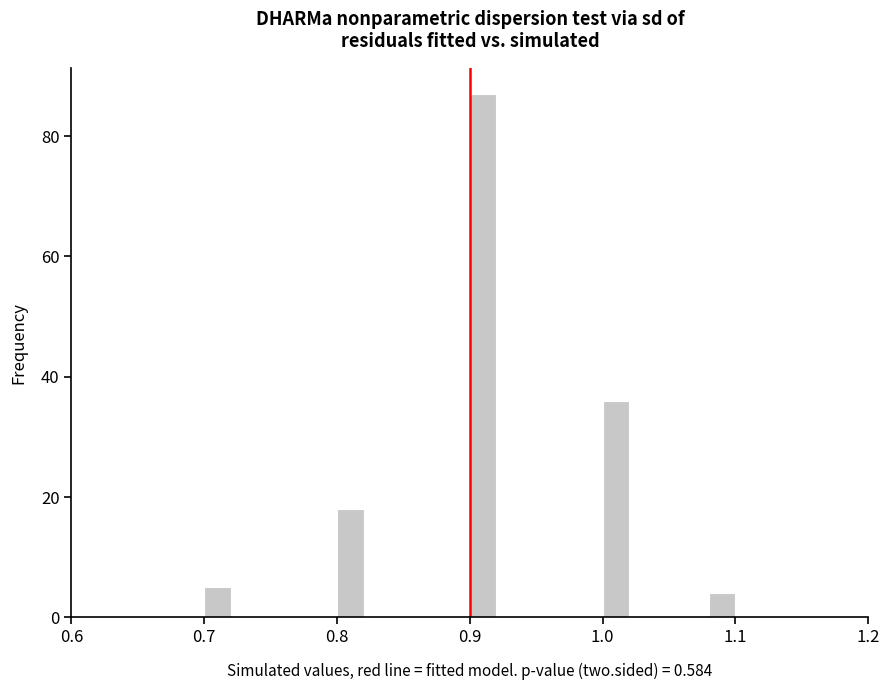

Around what value on the x-axis is the tallest bar? Give the approximate position of its centre, as read against the axis.

0.91